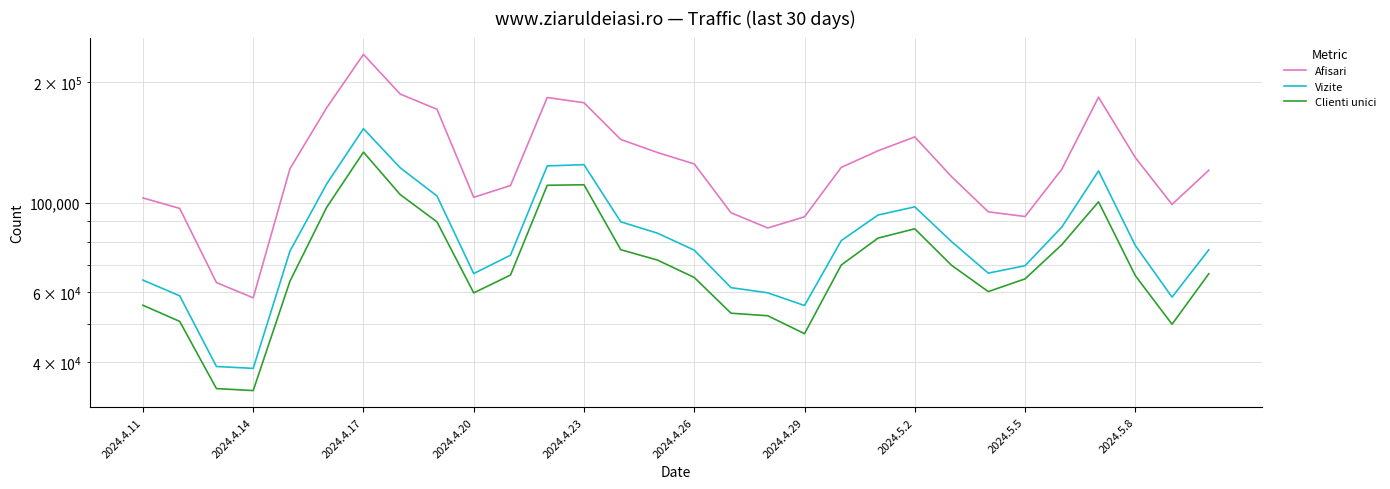

How many data points in Clienti unici are above 66528?

14